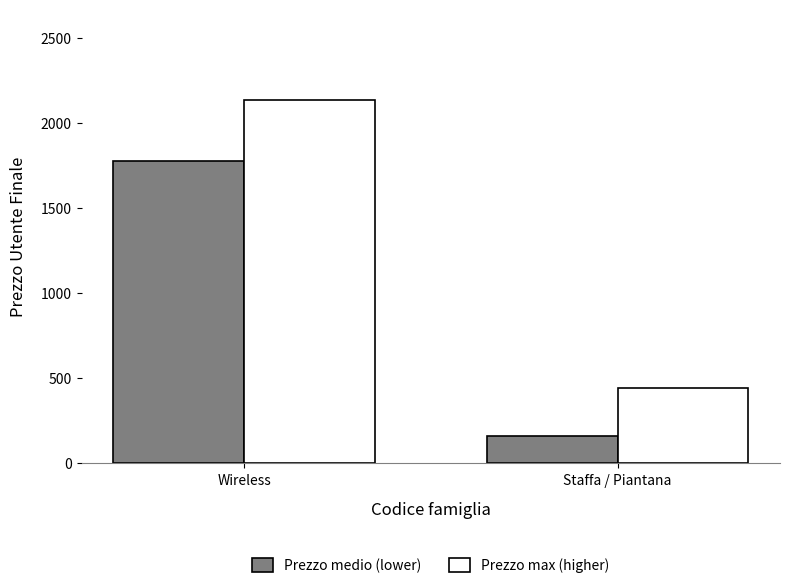

The Prezzo max (higher) series shows 2133.0 at Wireless. True or false?

True